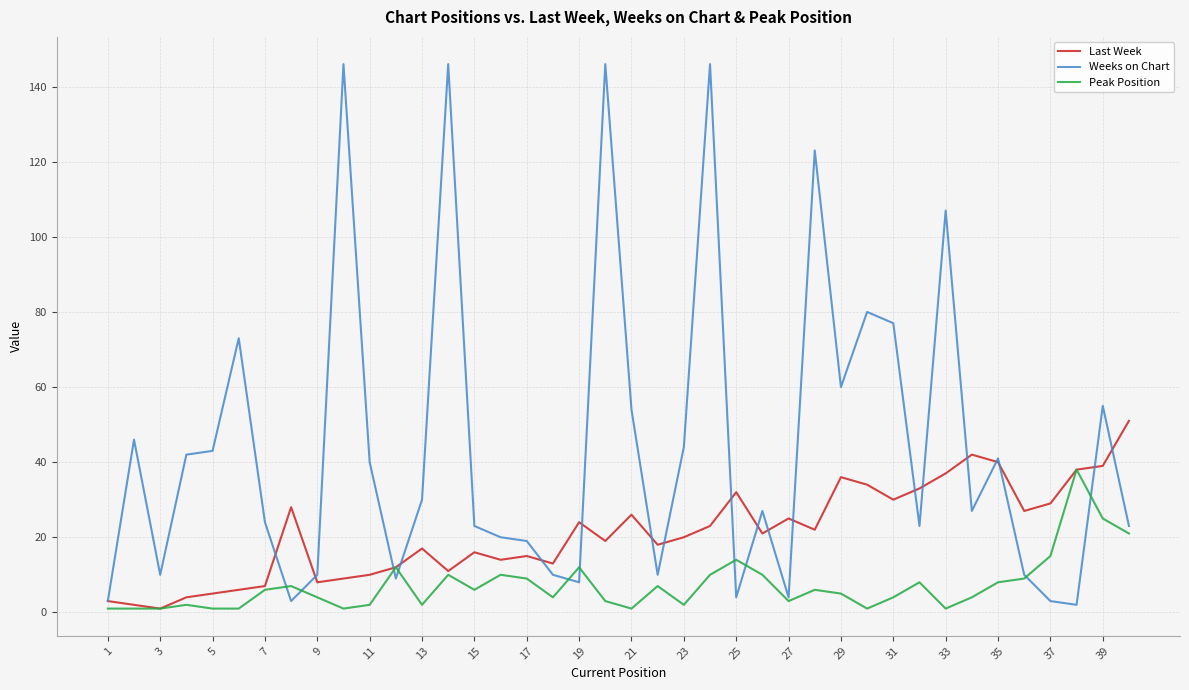

Rank the series by their maximum value, from highest to lowest.

Weeks on Chart, Last Week, Peak Position